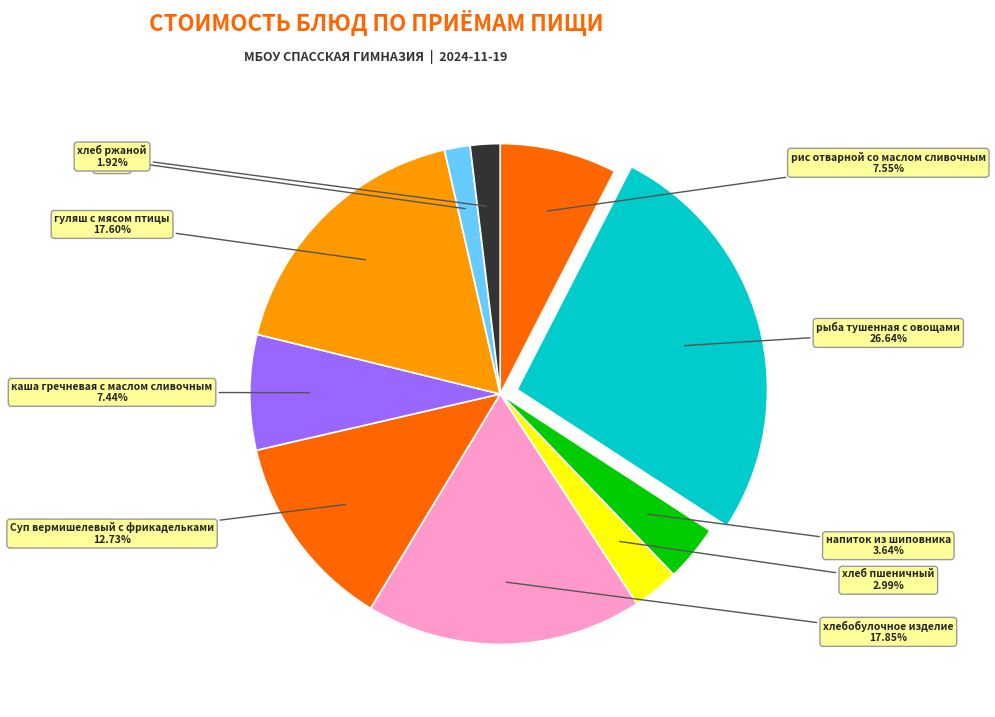

How many slices are in this pie chart?

10